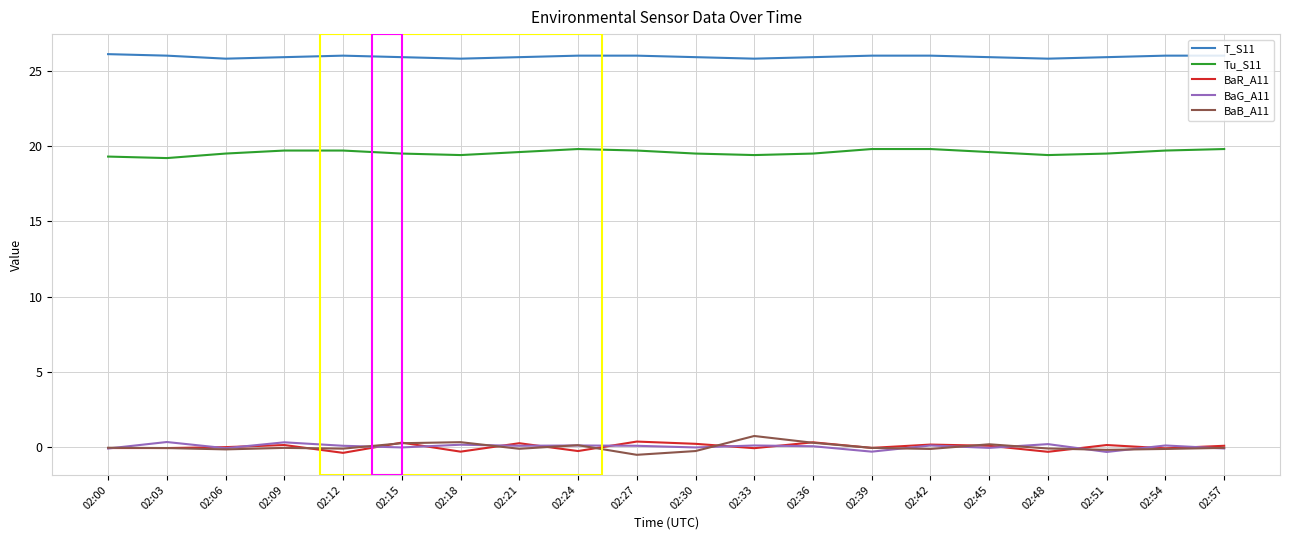

What is the maximum value shown in the chart?

26.1